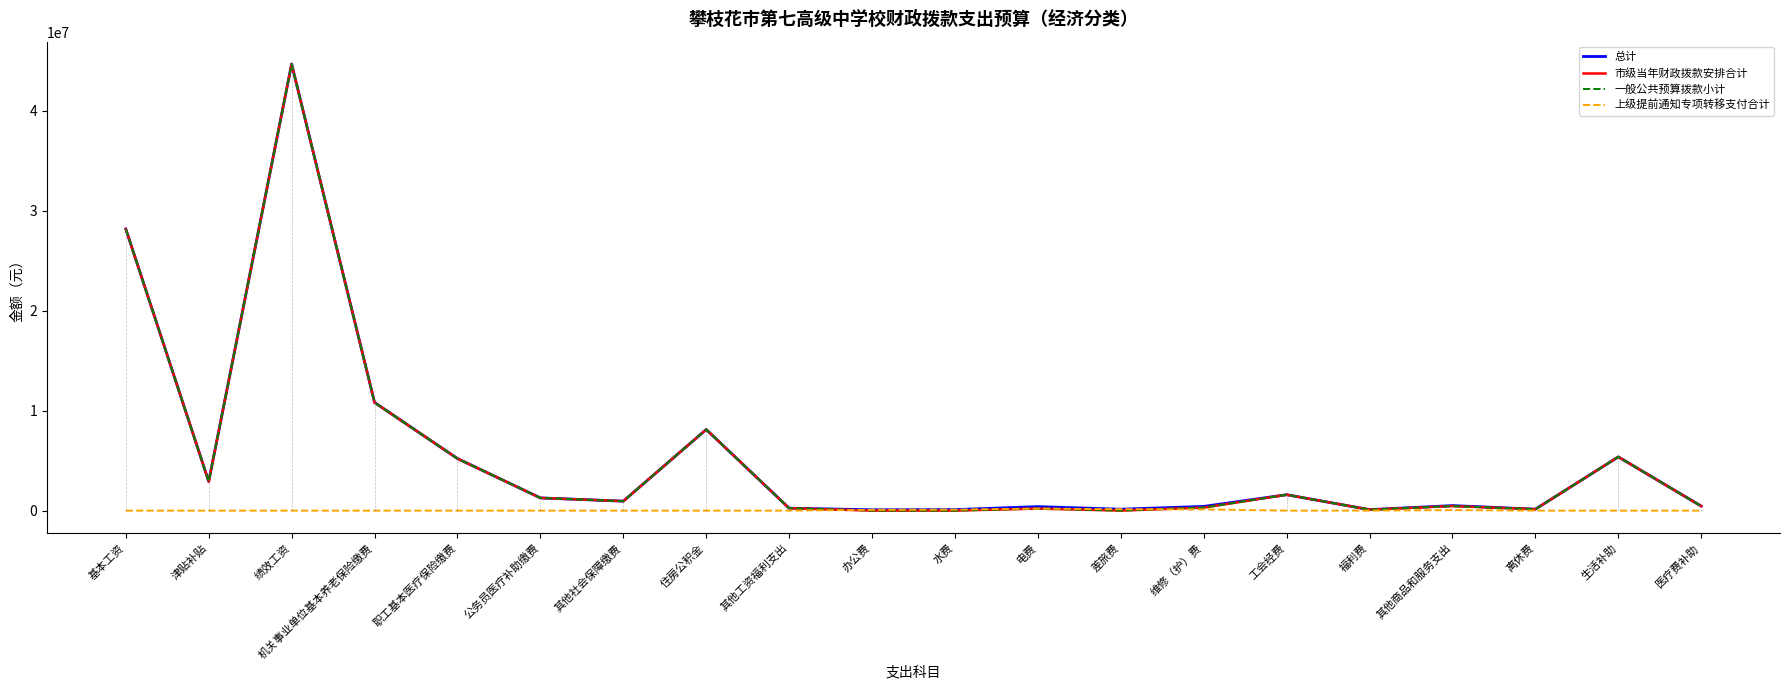

Which series has the widest spread of values?

市级当年财政拨款安排合计